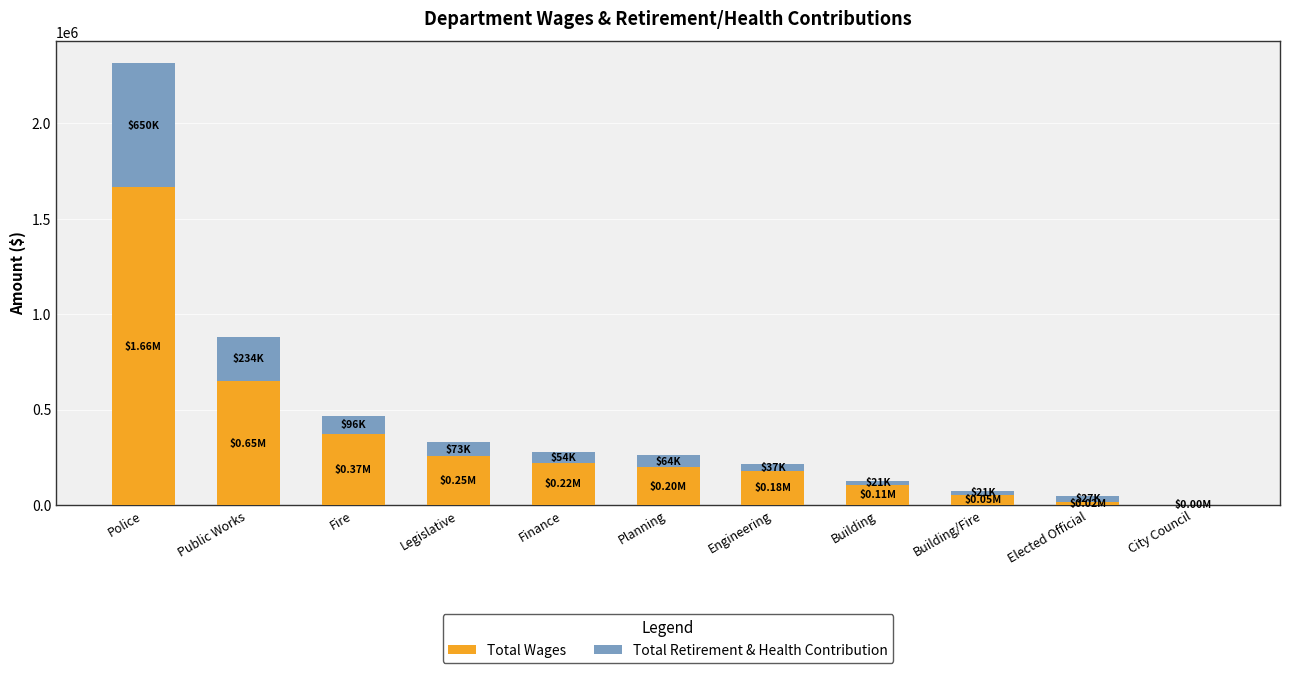

What is the total value across all series at City Council?

1439